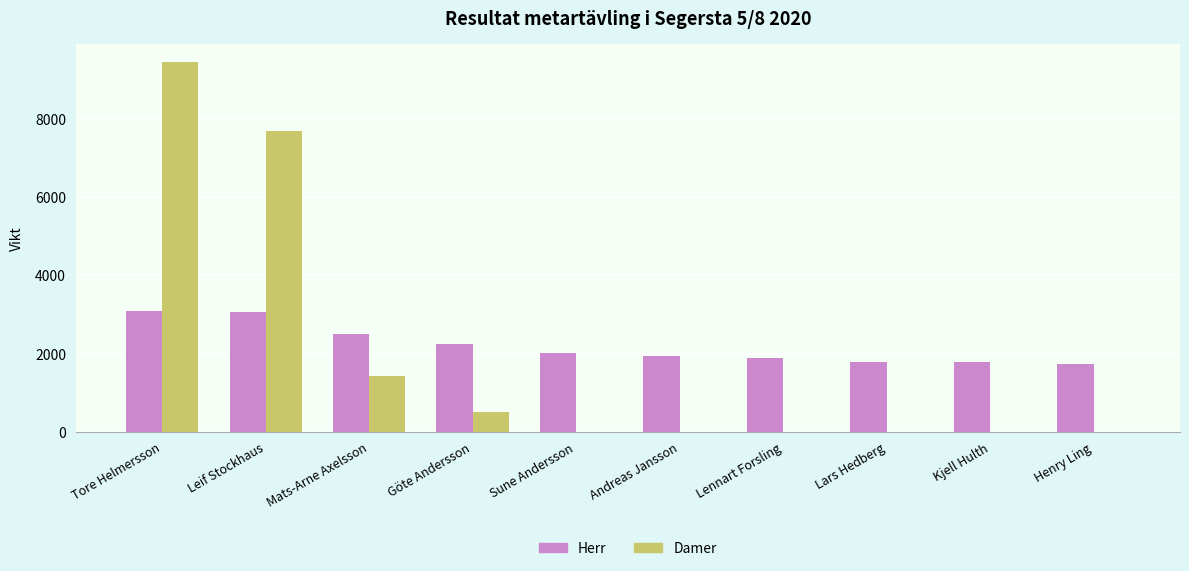

Which series changed the most between Mats-Arne Axelsson and Lars Hedberg?

Damer